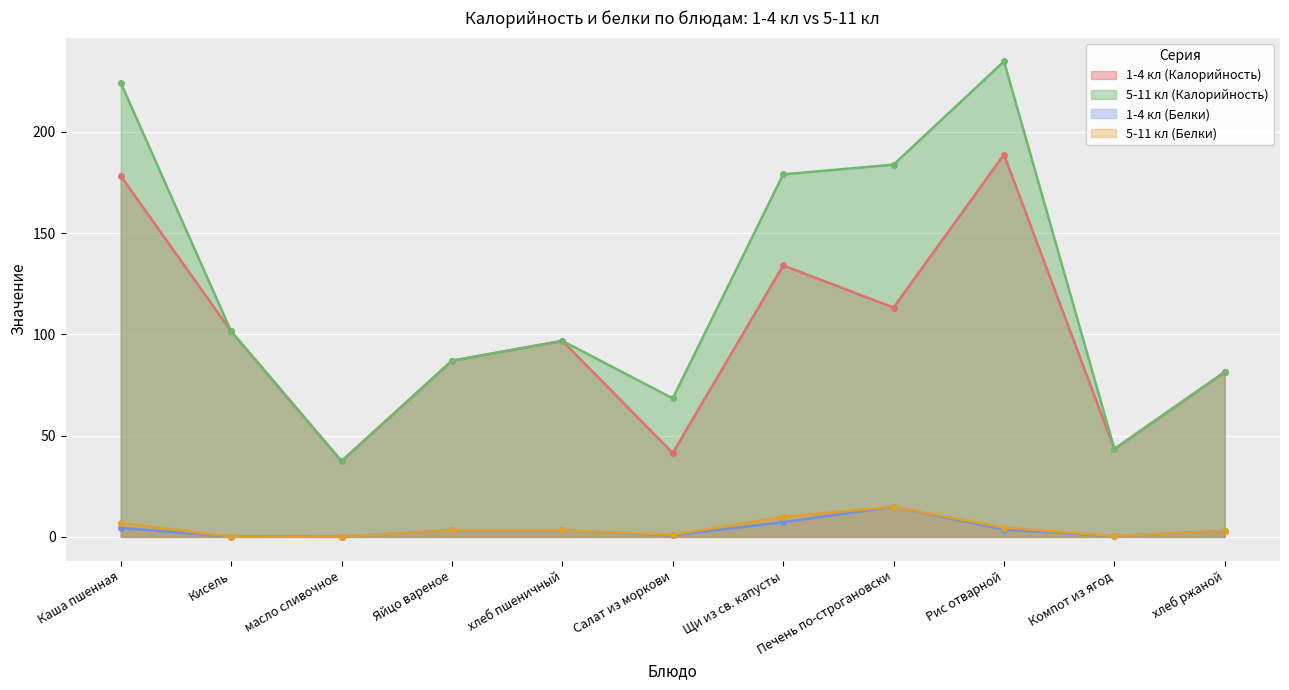

What is the difference between the 1-4 кл (Калорийность) values at Печень по-строгановски and Кисель?

11.8